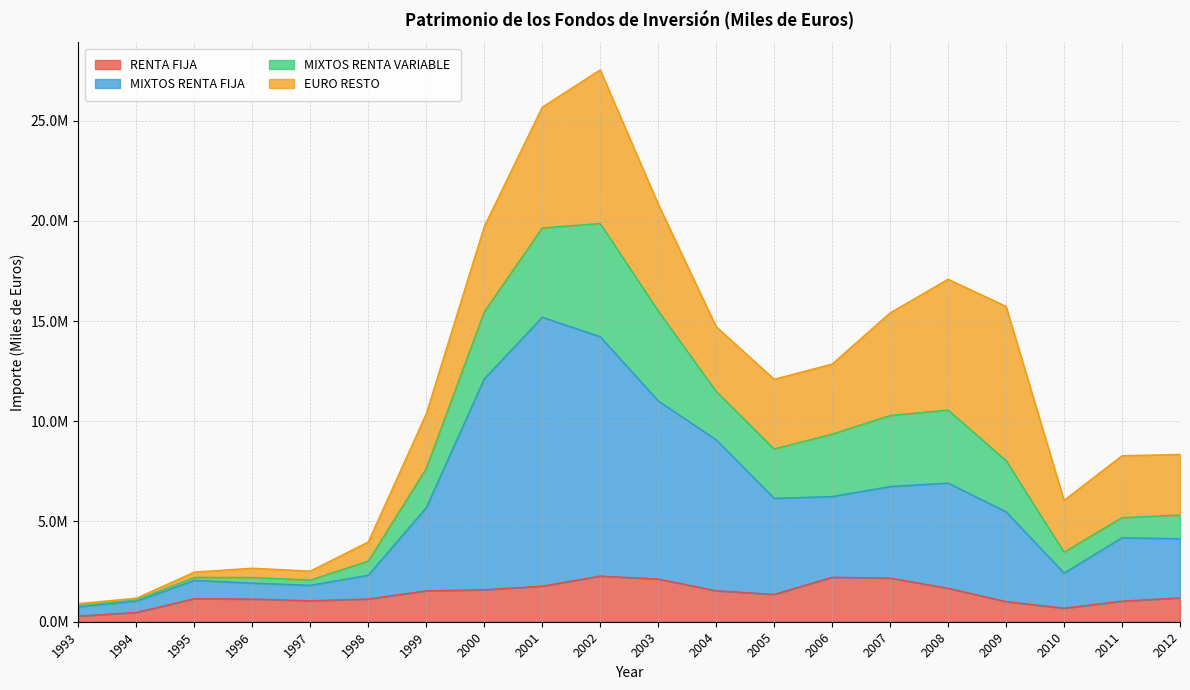

What is the difference between the maximum and second lowest values in the MIXTOS RENTA FIJA series?

14159880